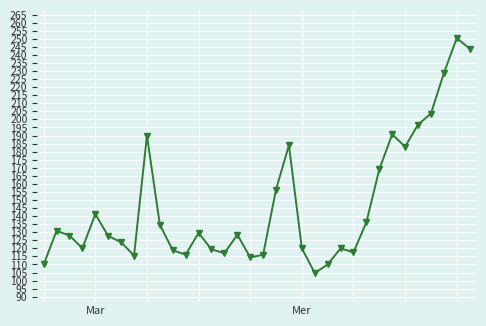

What is the minimum value shown in the chart?

104.7